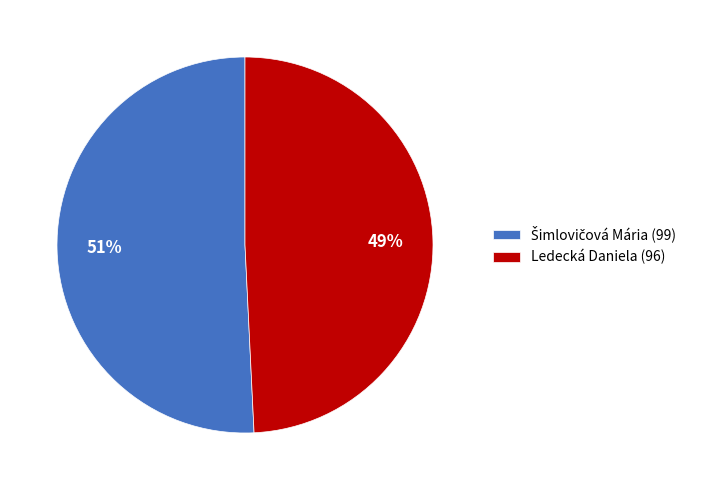

Is there any slice that represents more than half of the pie?

Yes